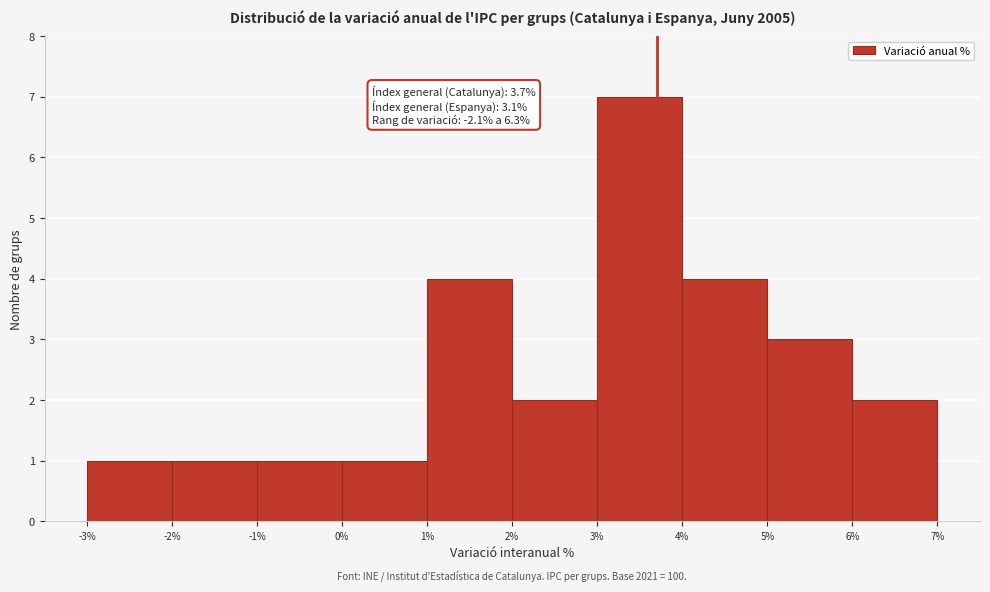

Which range on the x-axis has the tallest bar?

3% to 4%